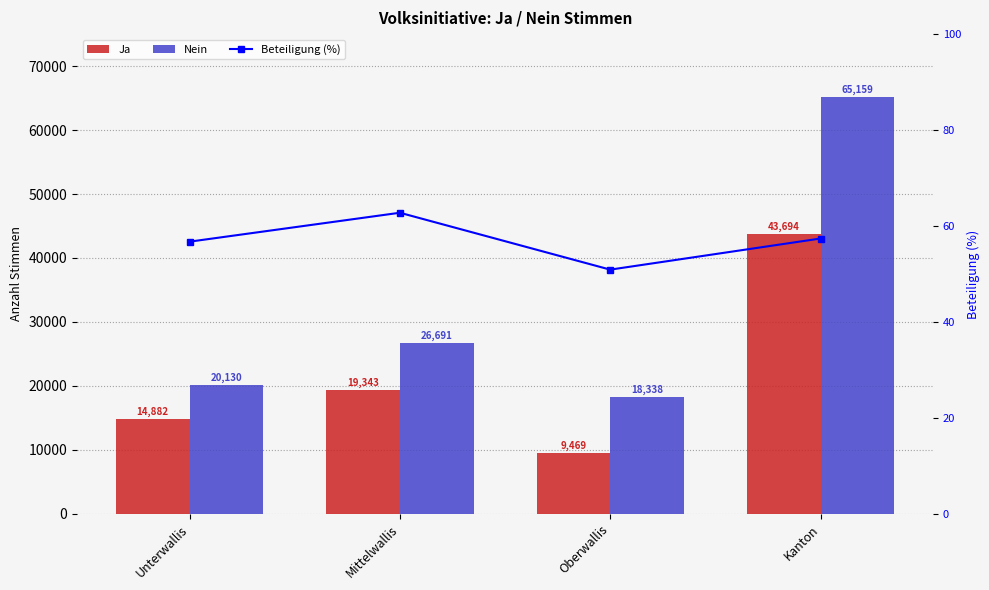

How many categories are shown in the chart?

4